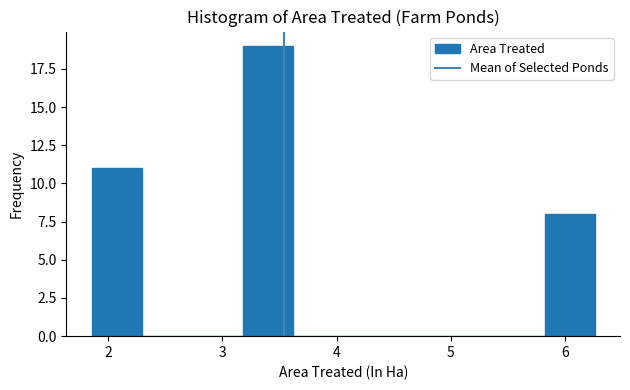

Reading left to right, transcribe this chart: for each bar, give the range it covers on the x-axis and its height. Neither the bar edges nor the heights are printed on the chart, so give them approximately, as read against the axes.

1.9 to 2.3: 11
2.3 to 2.7: 0
2.7 to 3.2: 0
3.2 to 3.6: 19
3.6 to 4.1: 0
4.1 to 4.5: 0
4.5 to 4.9: 0
4.9 to 5.4: 0
5.4 to 5.8: 0
5.8 to 6.3: 8